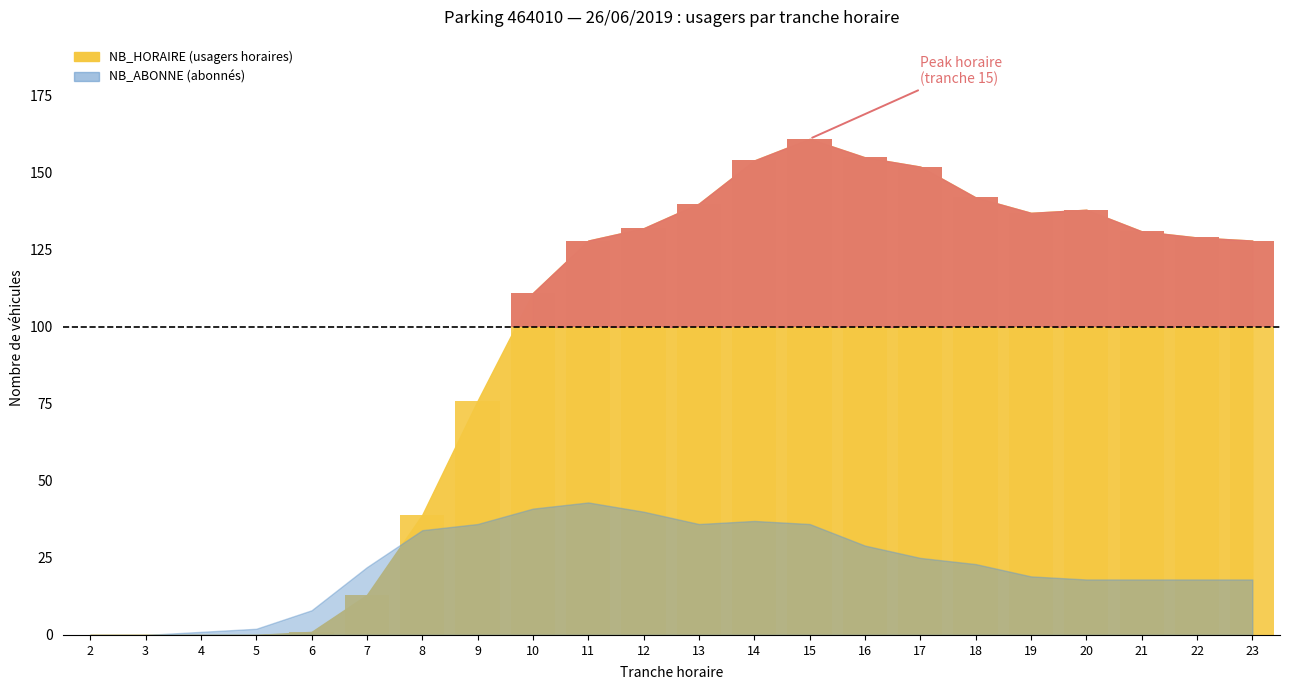

Which category has the lowest value across all series?

2